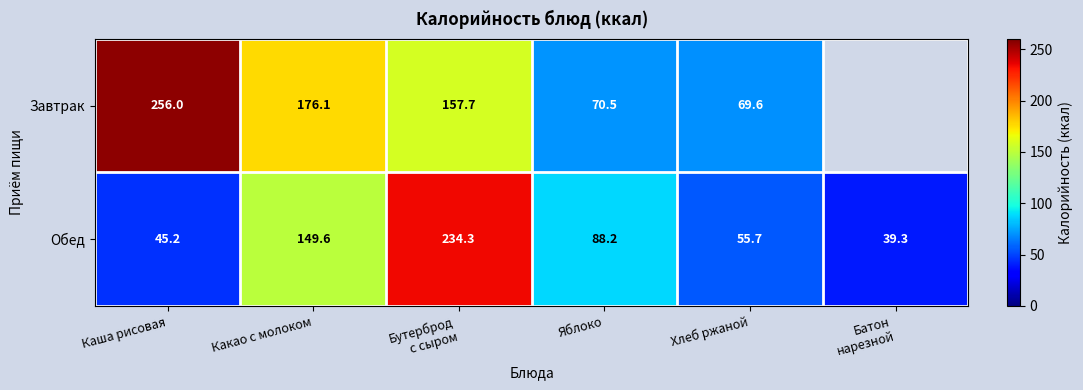

True or false: Обед has a value of 71.6 at Каша рисовая.

False